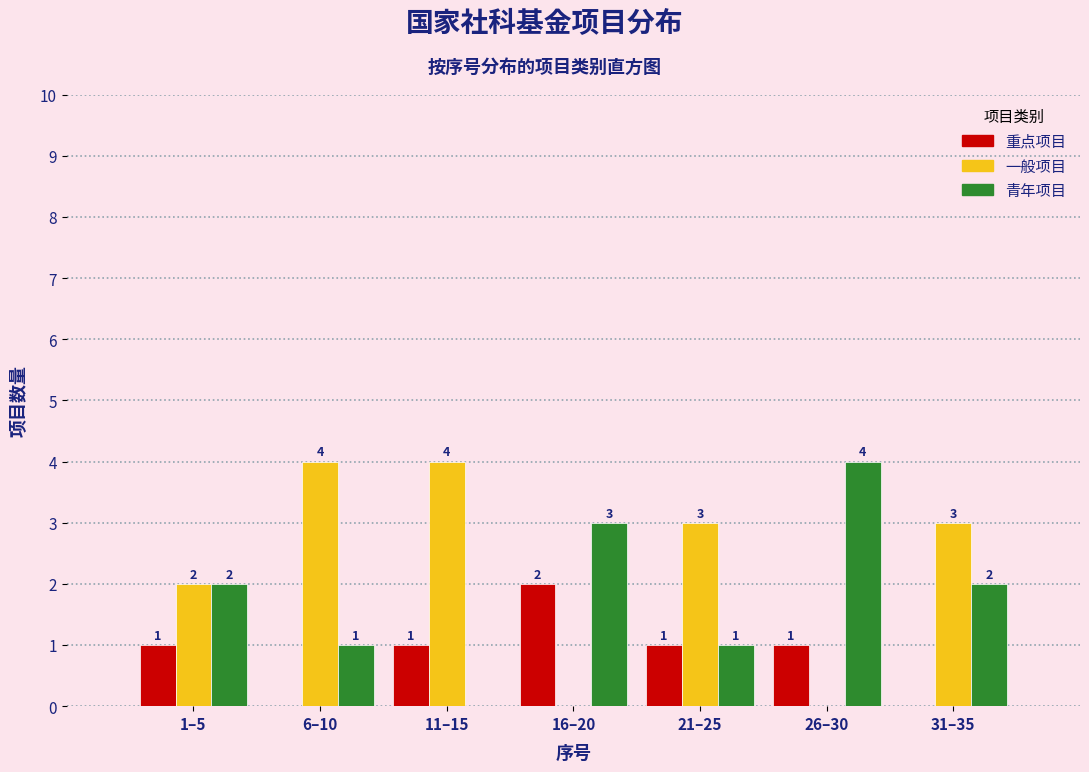

Reading left to right, extract all data points from this chart.

重点项目: 1–5=1	6–10=0	11–15=1	16–20=2	21–25=1	26–30=1	31–35=0
一般项目: 1–5=2	6–10=4	11–15=4	16–20=0	21–25=3	26–30=0	31–35=3
青年项目: 1–5=2	6–10=1	11–15=0	16–20=3	21–25=1	26–30=4	31–35=2